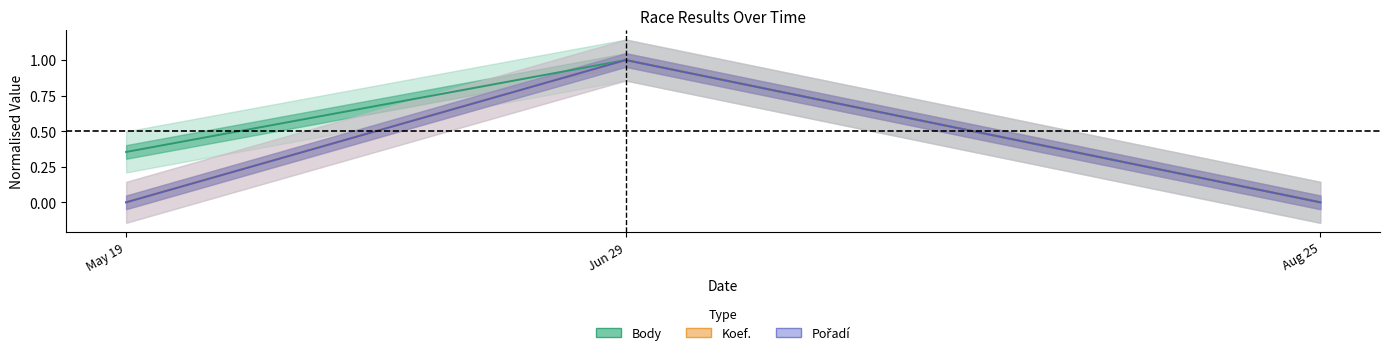

What is the total value across all series at May 19?

0.4